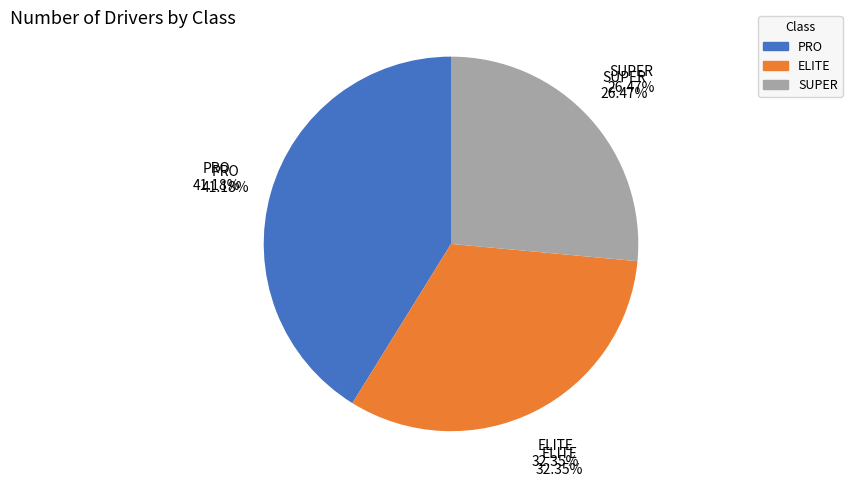

Is PRO the majority of the pie?

No